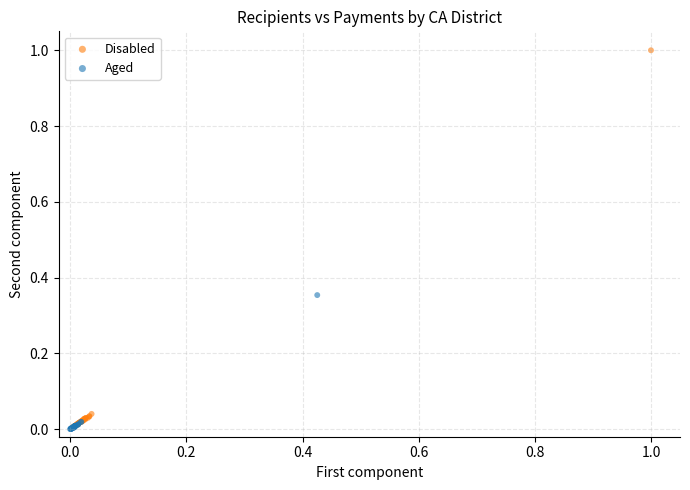

Which series reaches the maximum Y coordinate?

Disabled